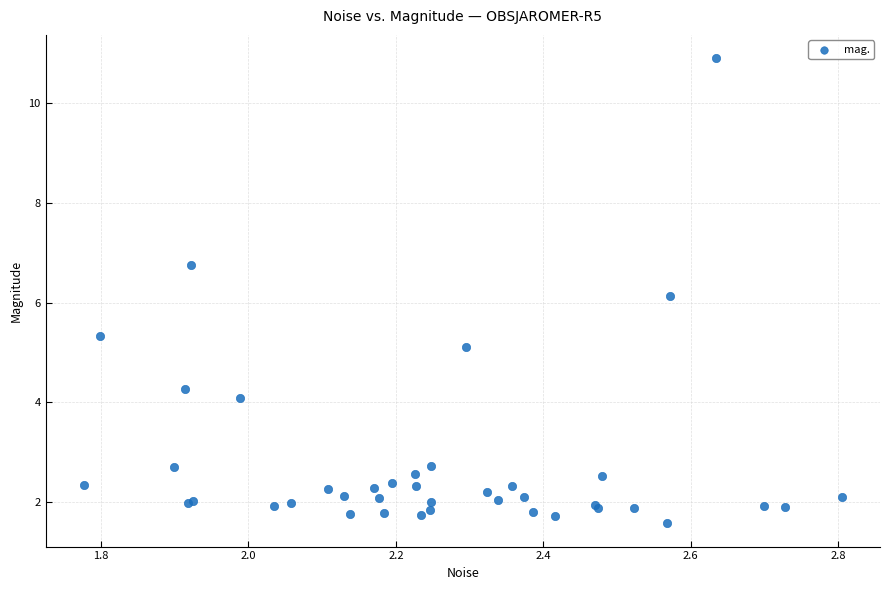

What Y value in the scatter plot is closest to 6?

6.1